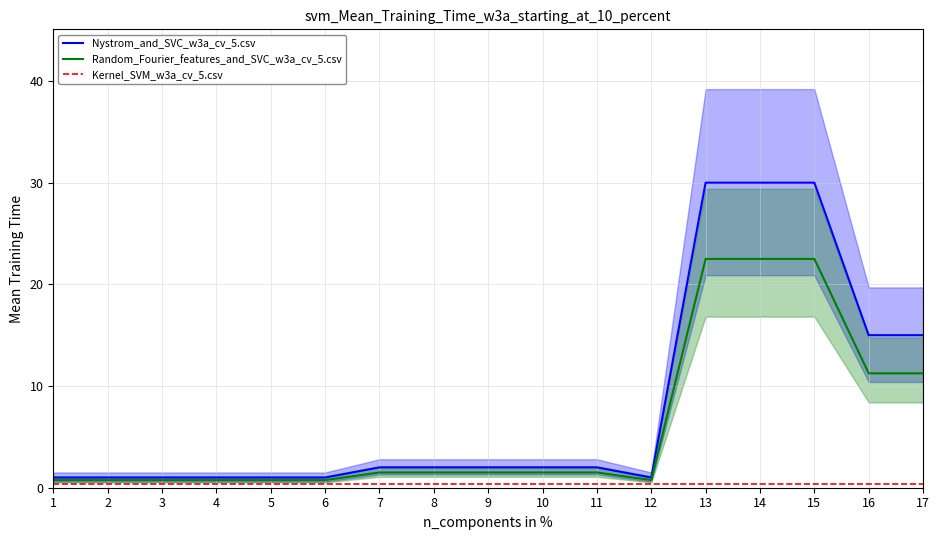

What is the difference between the maximum and minimum values in the Random_Fourier_features_and_SVC_w3a_cv_5.csv series?

21.8